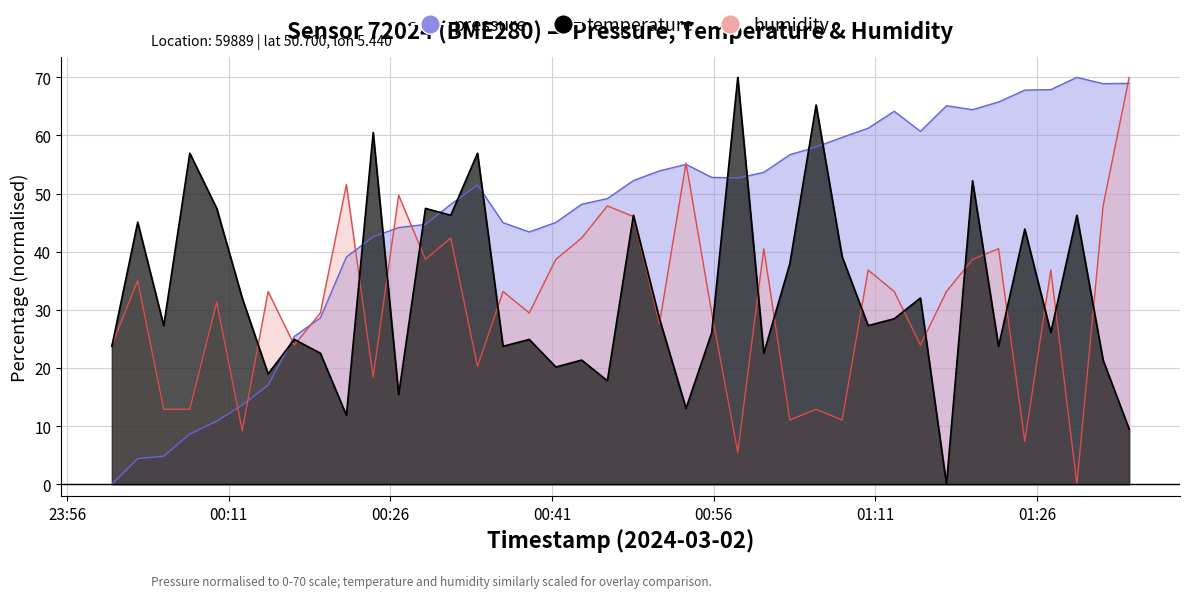

Read the pressure value at 2024-03-02T01:22:26.

65.8